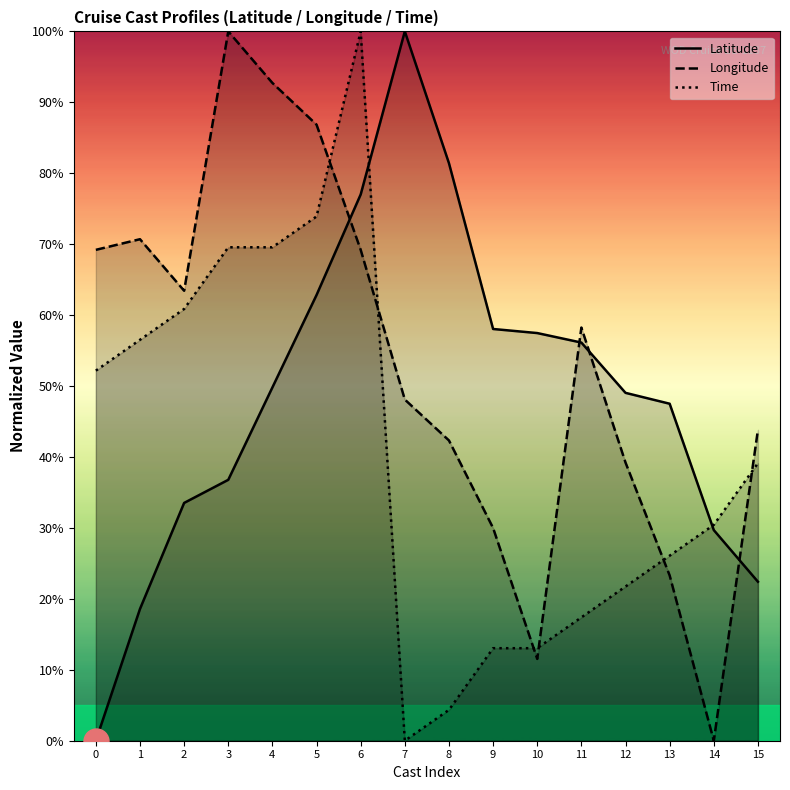

At how many categories does at least one series exceed 1?

16